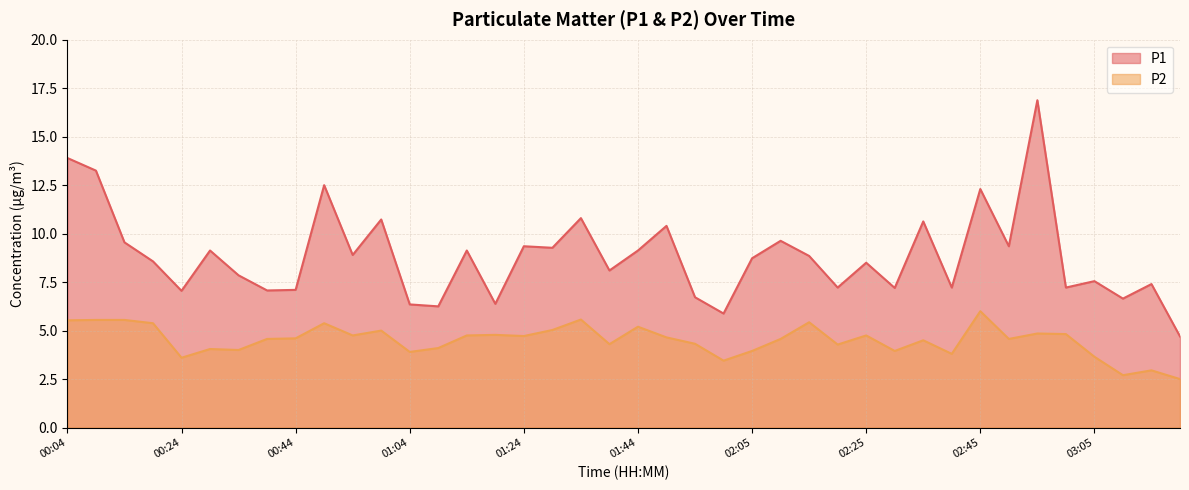

At how many categories does at least one series exceed 10?

9